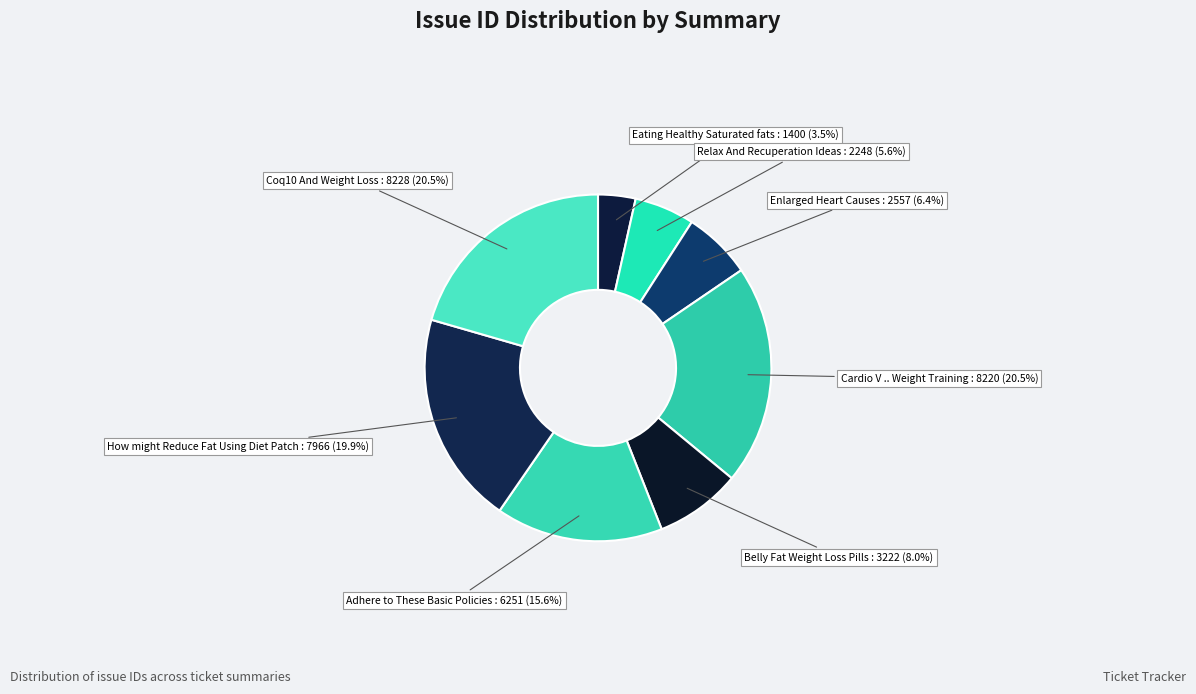

Count the number of slices in the pie.

8